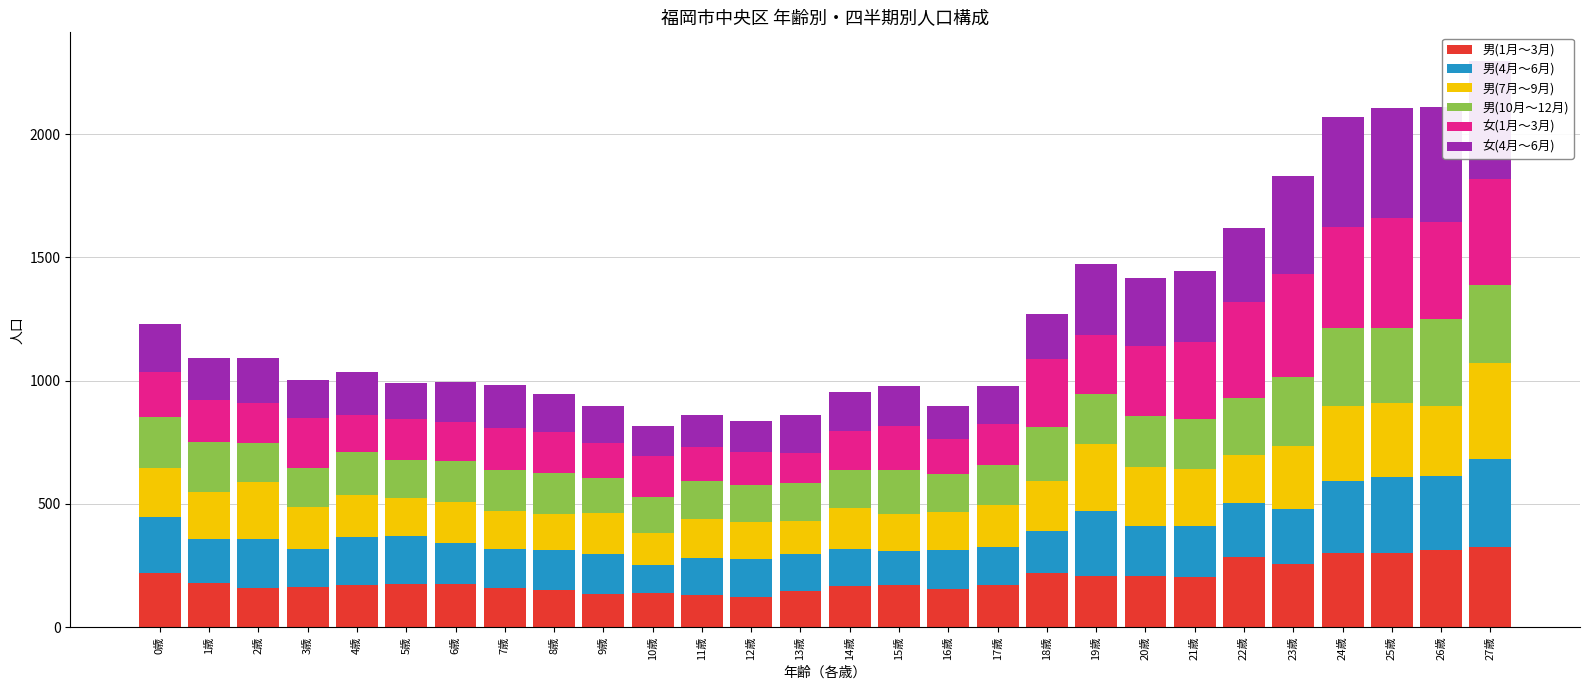

What position from the right is 22歳?

6